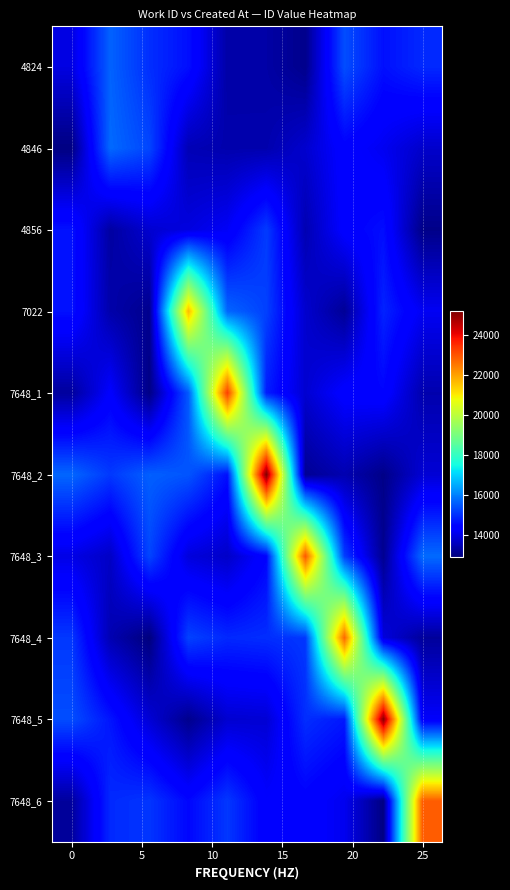

Which series has the largest range (max minus min)?

7648_2